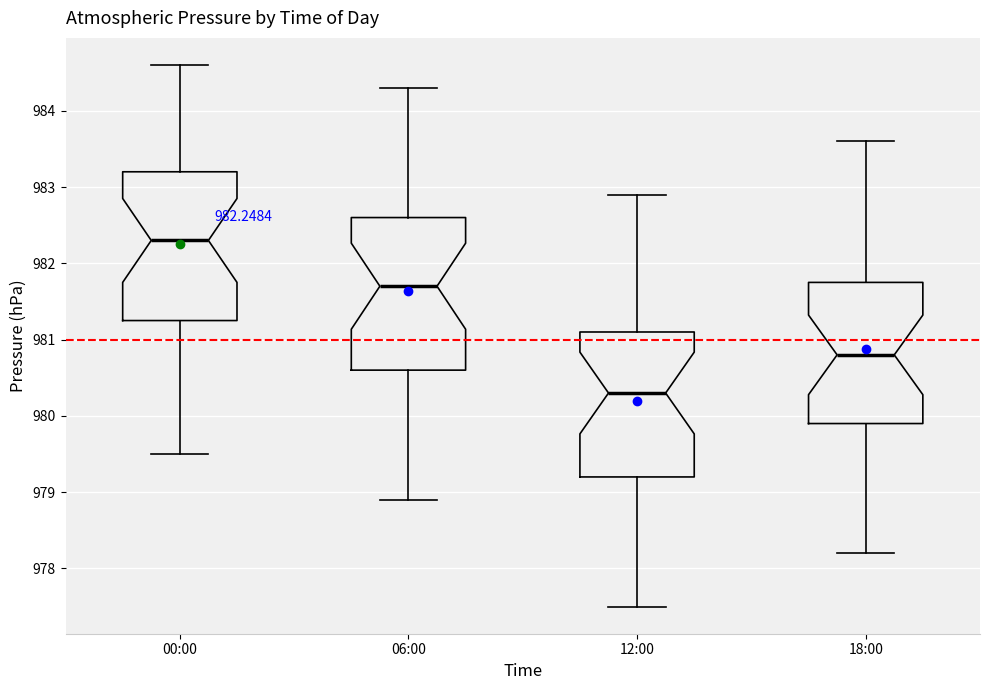

Which box has the highest median line?

00:00